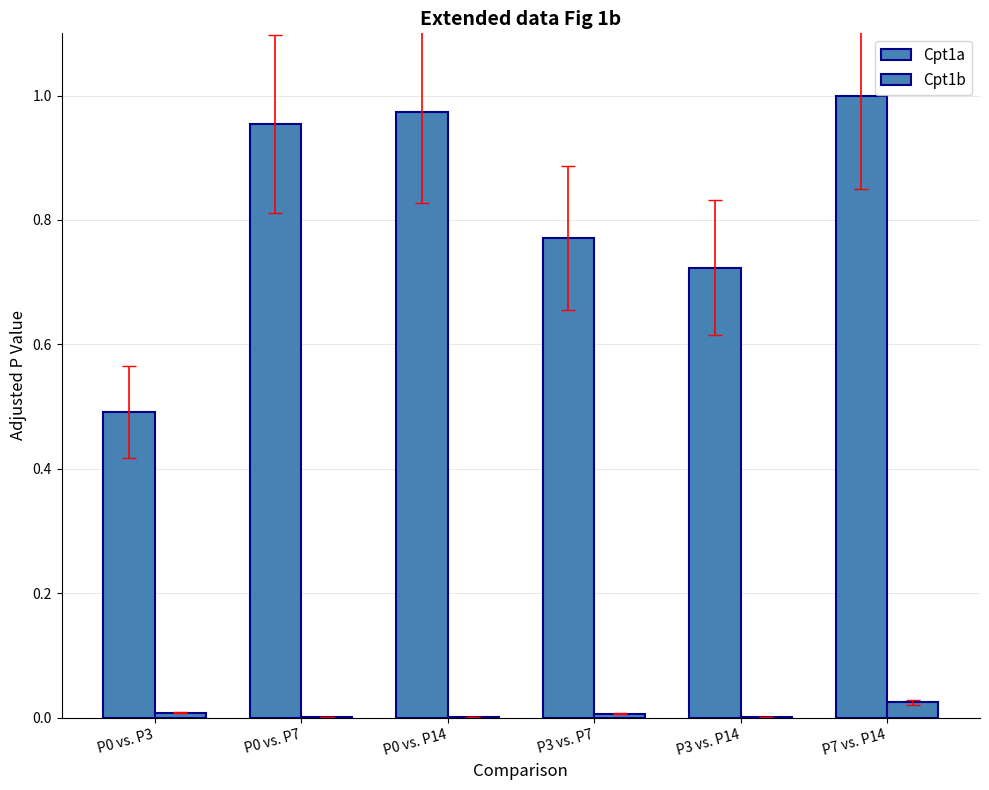

Reading right to left, what are all the values shown in this chart?

Cpt1a: P7 vs. P14=1.0	P3 vs. P14=0.7	P3 vs. P7=0.8	P0 vs. P14=1.0	P0 vs. P7=1.0	P0 vs. P3=0.5
Cpt1b: P7 vs. P14=0.0	P3 vs. P14=0.0	P3 vs. P7=0.0	P0 vs. P14=0.0	P0 vs. P7=0.0	P0 vs. P3=0.0